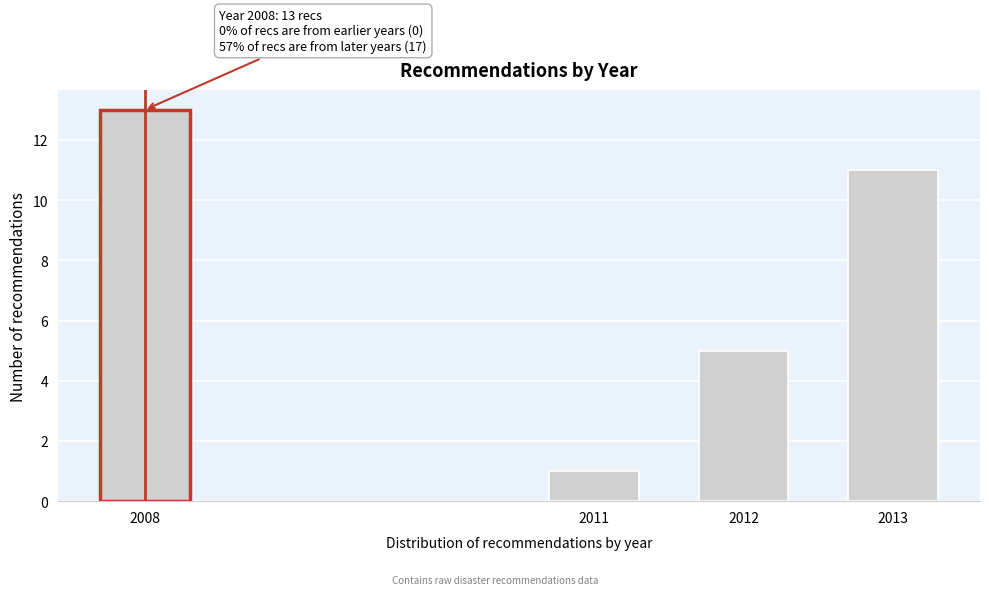

Reading left to right, what are all the values shown in this chart?

13	1	5	11